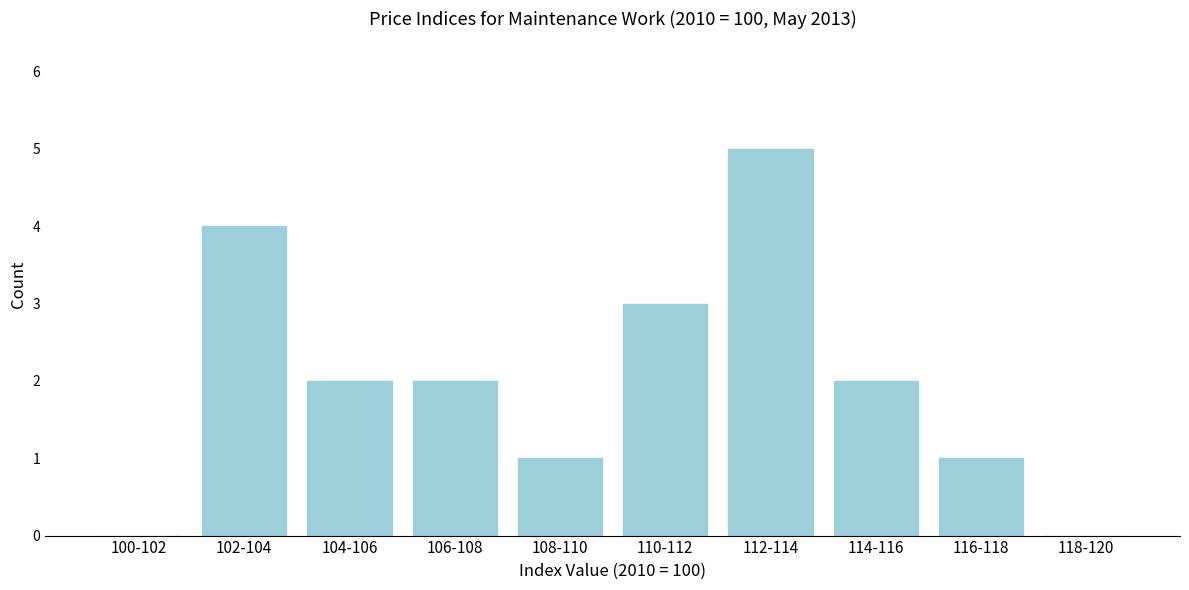

Reading left to right, list all the values displayed in this chart.

100-102=0	102-104=4	104-106=2	106-108=2	108-110=1	110-112=3	112-114=5	114-116=2	116-118=1	118-120=0